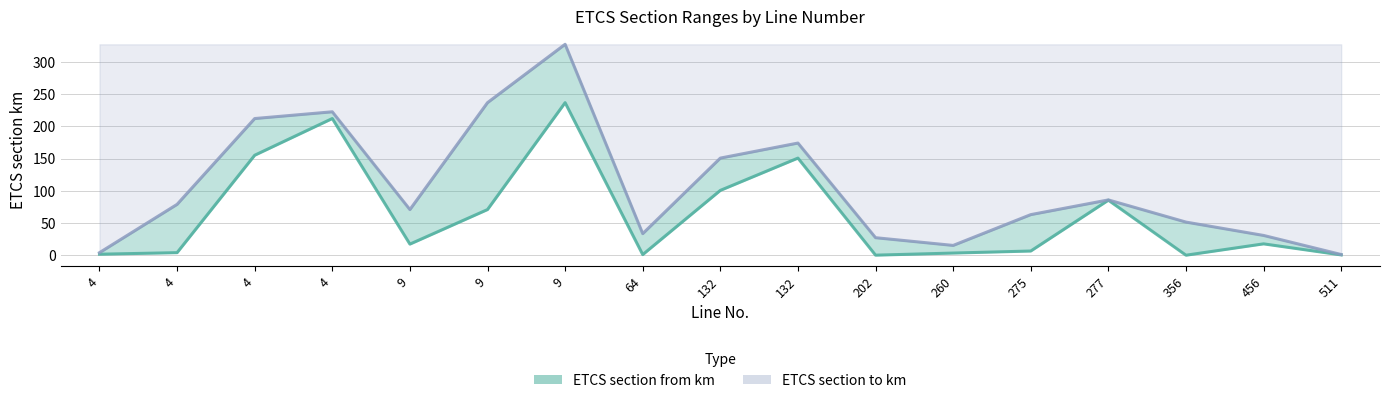

True or false: ETCS section from km and ETCS section to km cross at least once.

False